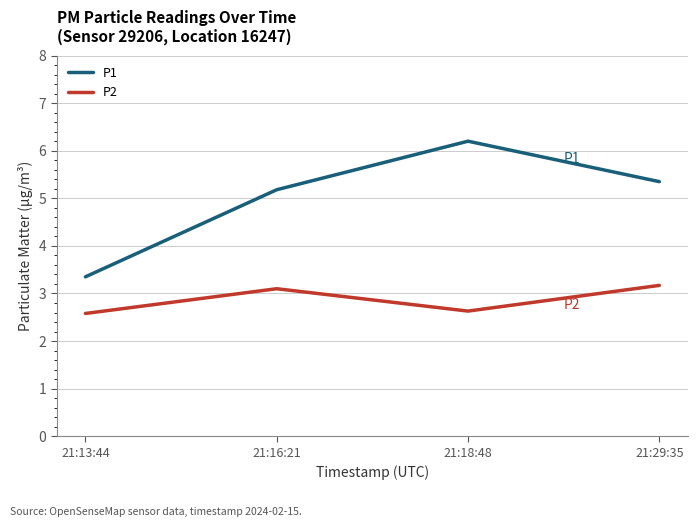

What is the maximum value for P1?

6.2